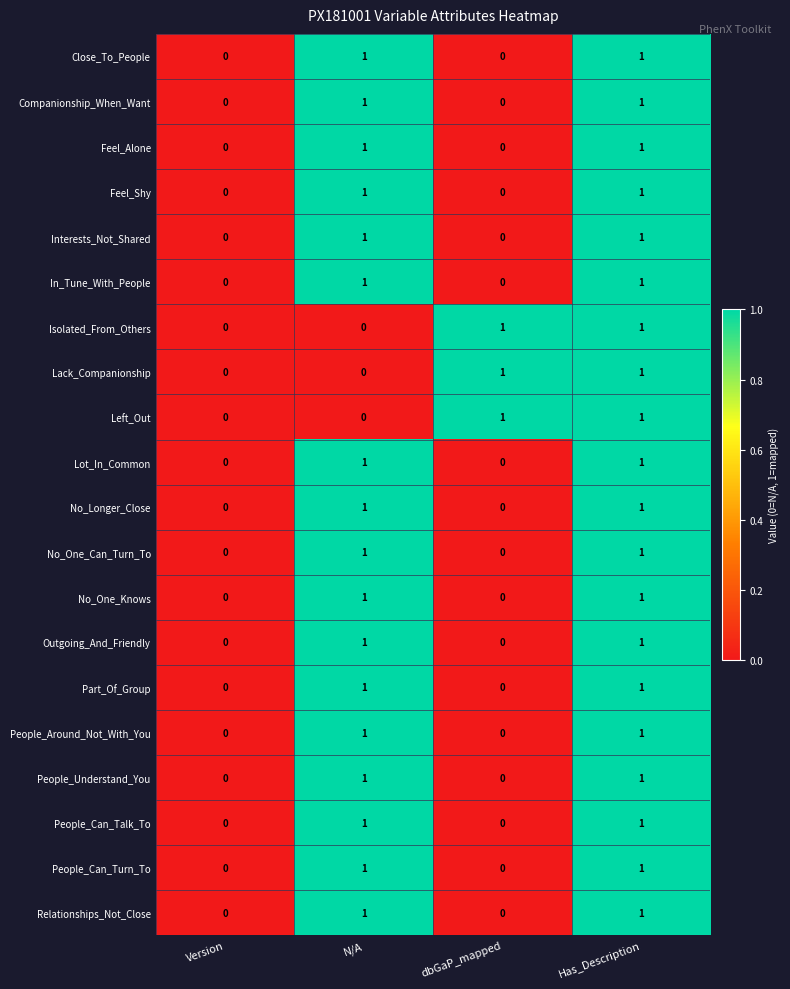

Count the Lack_Companionship values in the range 0 to 1.

4